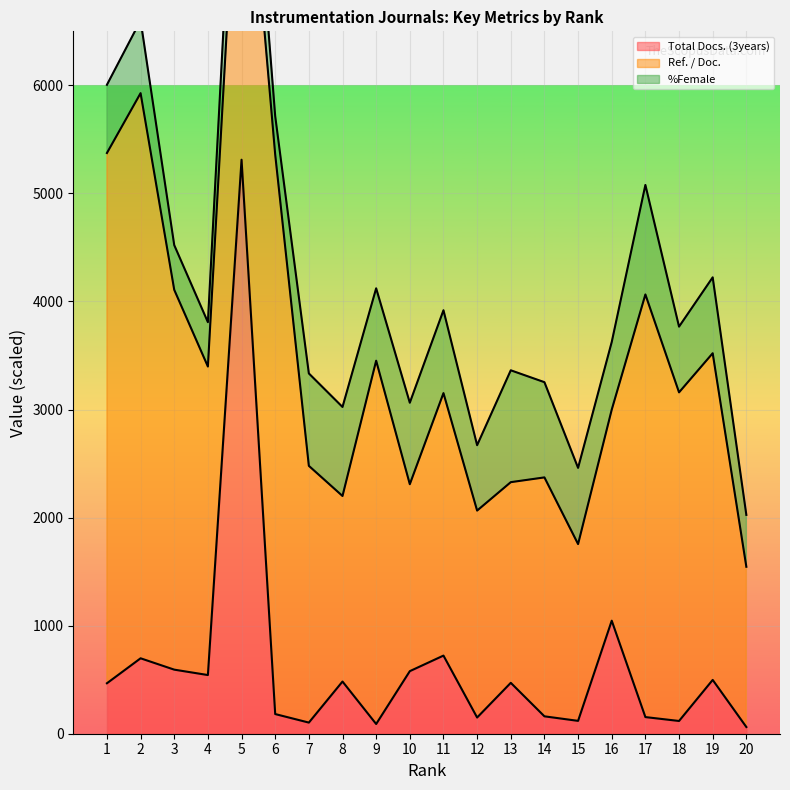

True or false: Ref. / Doc. has more than 2 points higher than both neighbors.

True